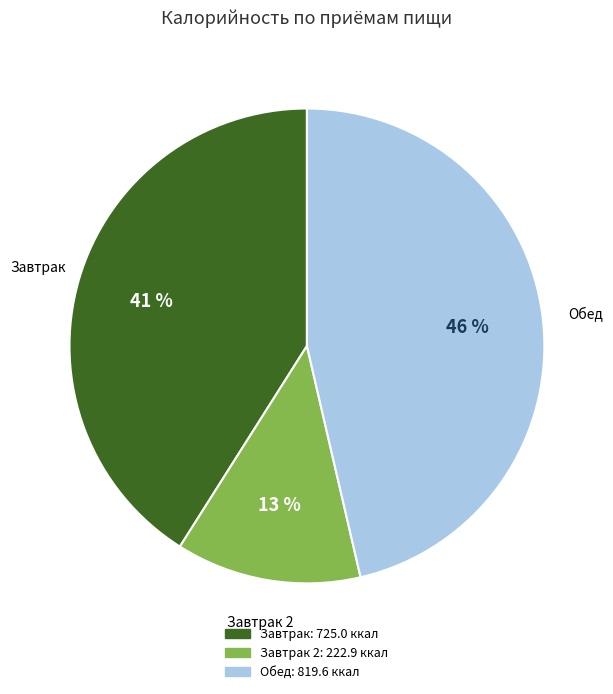

Approximately how many times larger is the value at Завтрак 2 compared to Завтрак?

0.3